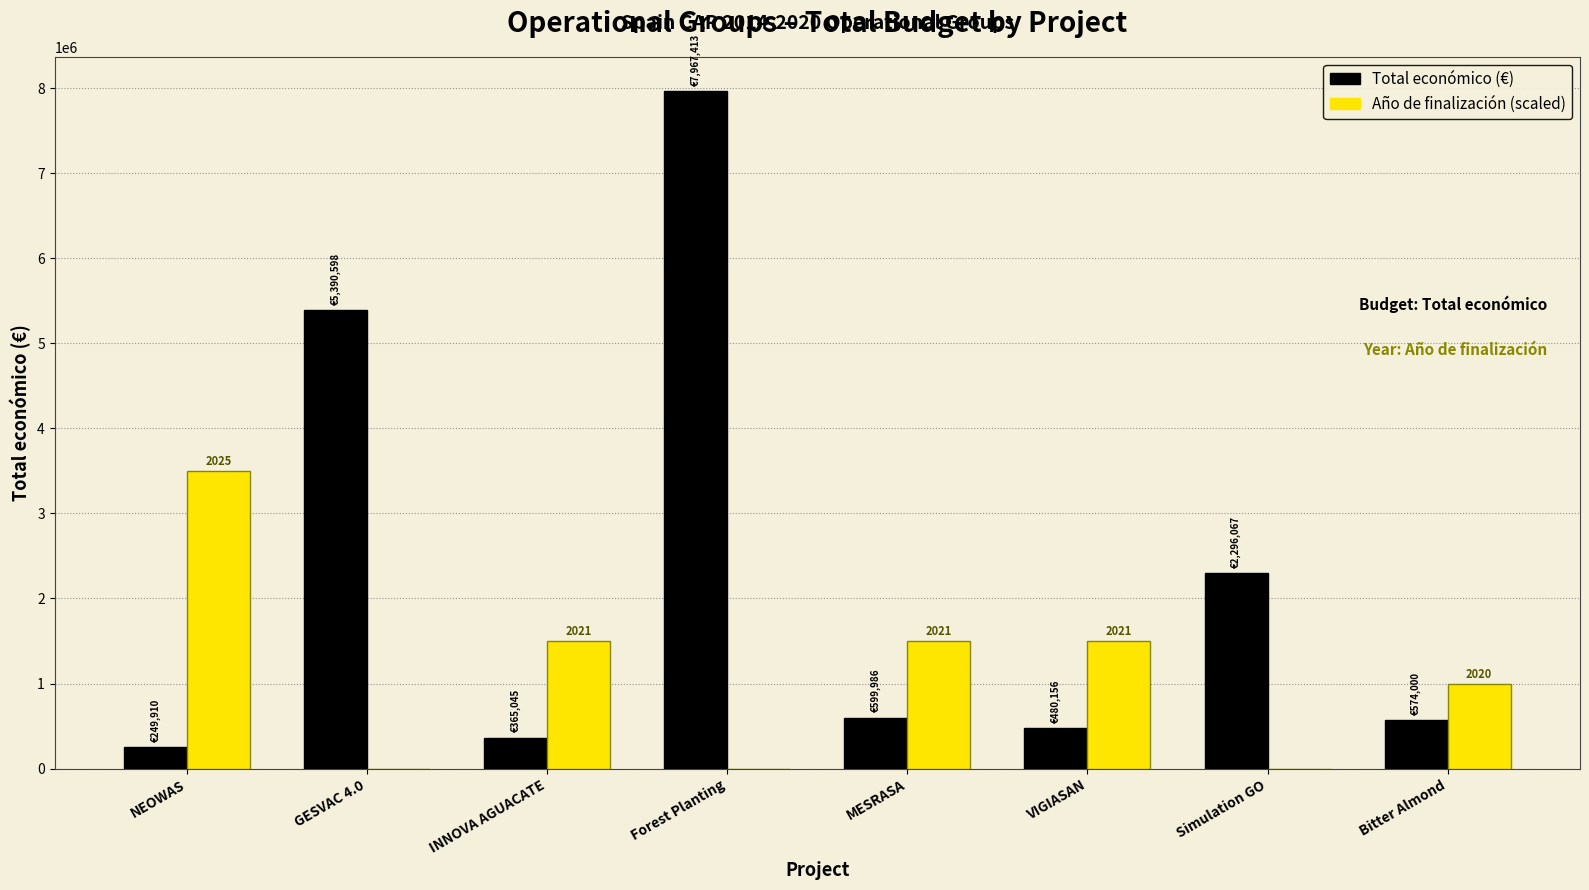

What is the maximum value shown in the chart?

7967413